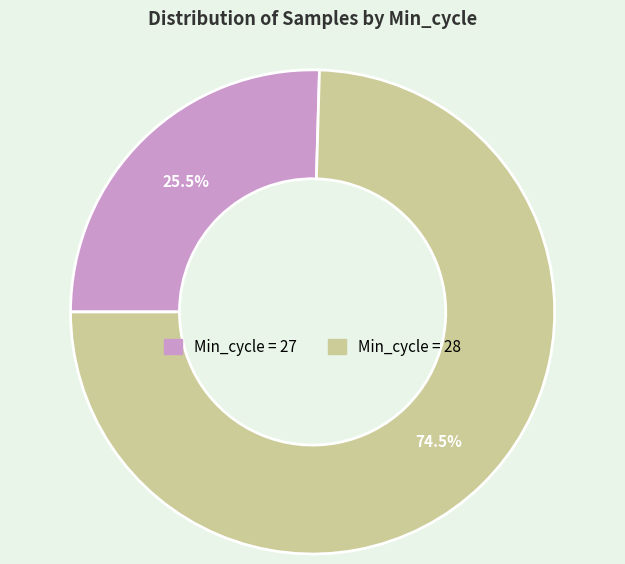

Is there any slice that represents more than half of the pie?

Yes